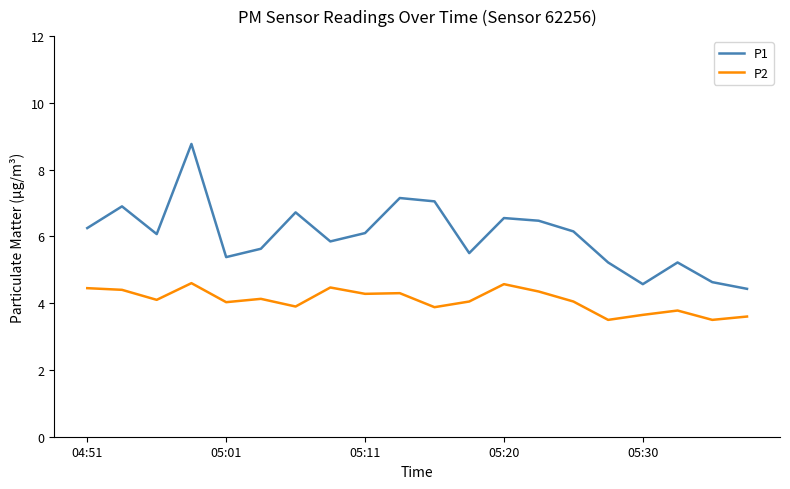

Which series has the largest total across all categories?

P1